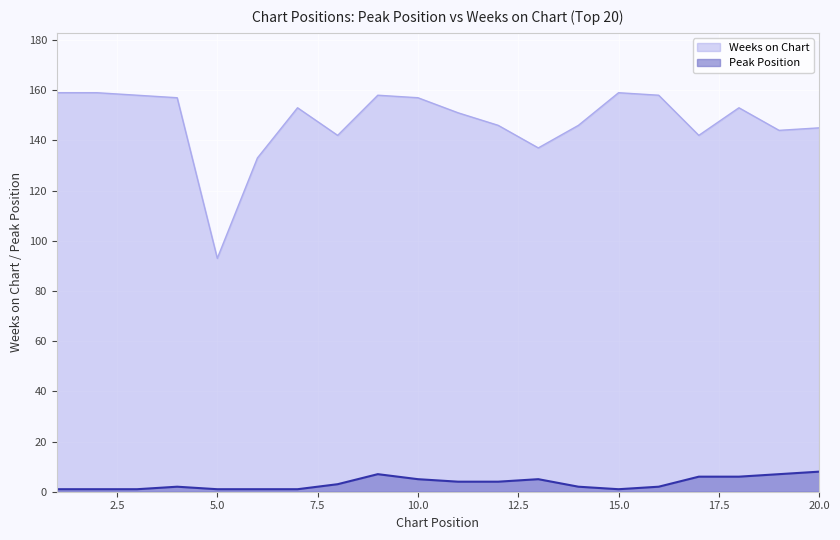

What is the difference between the highest and lowest values at 13?

132